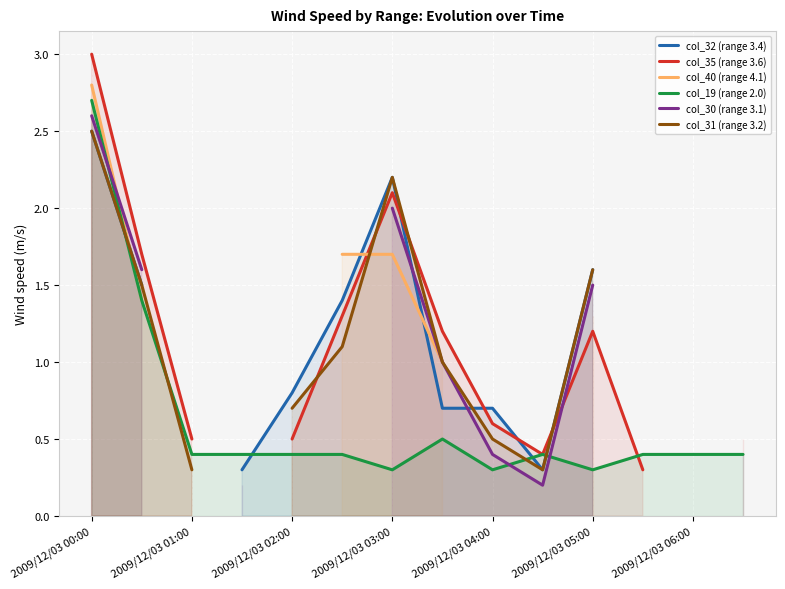

Is it true that col_19 (range 2.0) equals 0.4 at 2009/12/03 06:00?

True